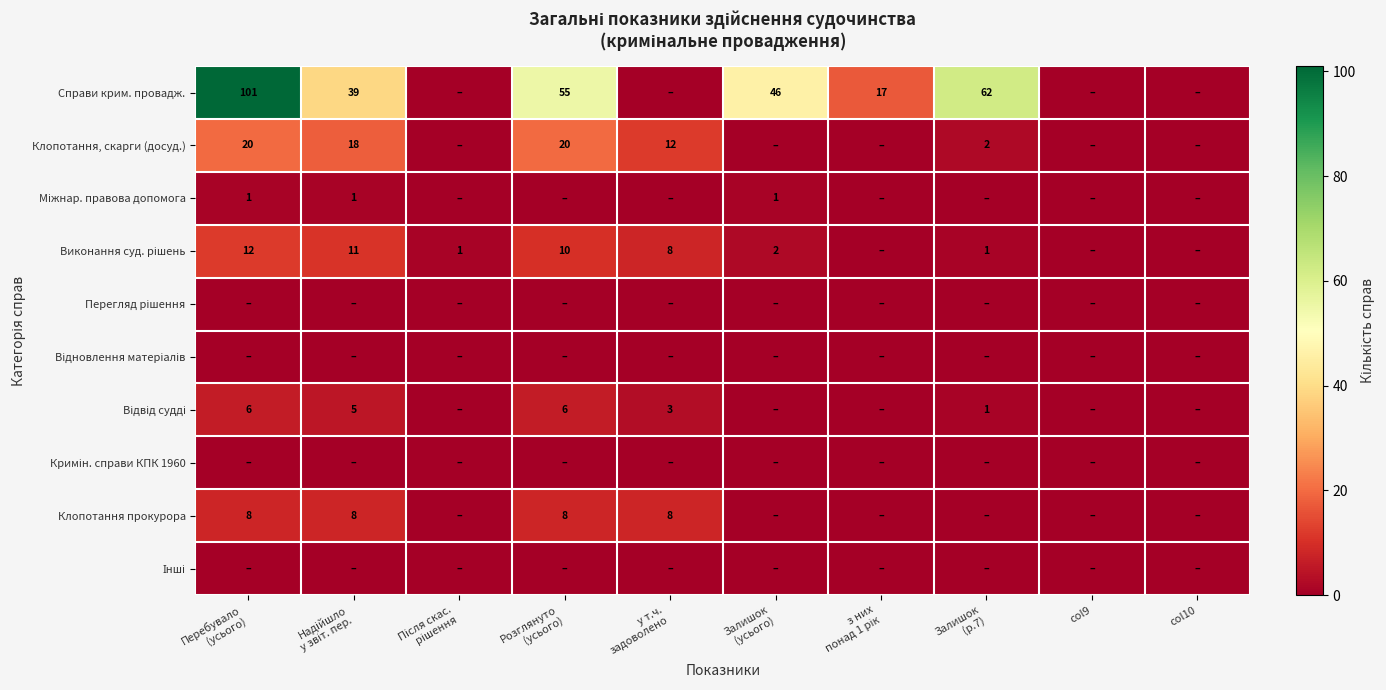

What is the difference between the highest and lowest values at Залишок
(р.7)?

62